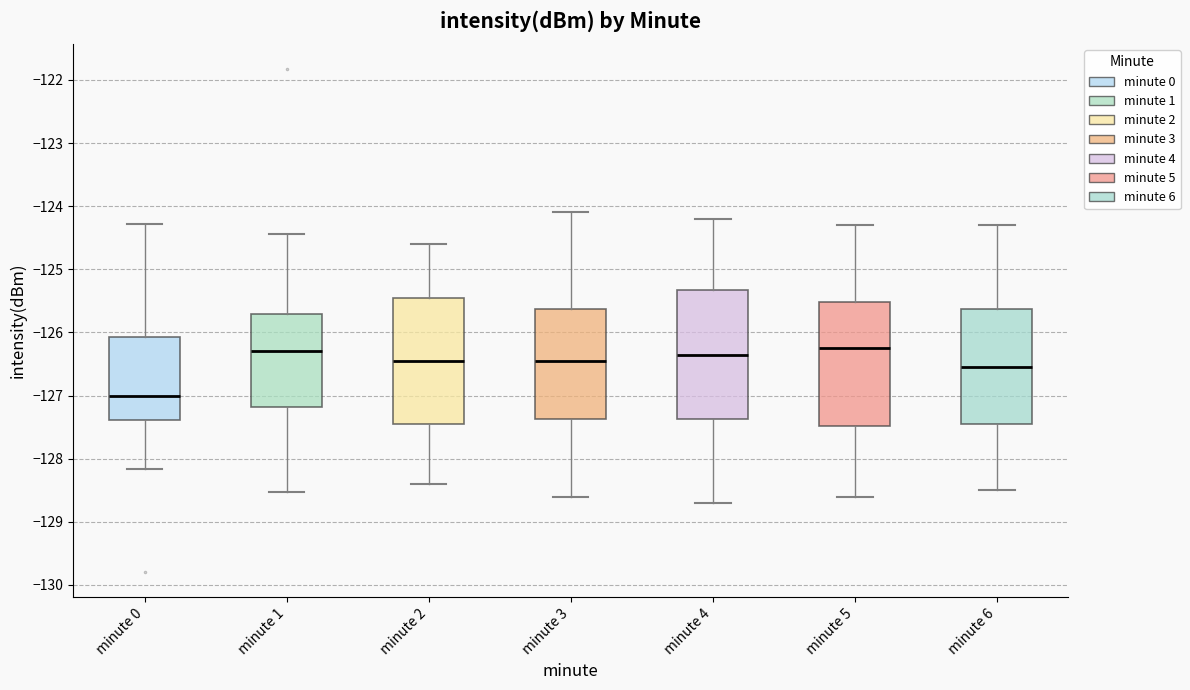

Reading left to right, read every box against the y-axis: the position of its median line, the range the box covers, and the ends of its whiskers. The values are not printed on the chart, so give them approximately, as read against the axis.

minute 0: median -127.0, box -127.4 to -126.1, whiskers -128.2 to -124.3
minute 1: median -126.3, box -127.2 to -125.7, whiskers -128.5 to -124.4
minute 2: median -126.4, box -127.4 to -125.4, whiskers -128.4 to -124.6
minute 3: median -126.4, box -127.4 to -125.6, whiskers -128.6 to -124.1
minute 4: median -126.3, box -127.4 to -125.3, whiskers -128.7 to -124.2
minute 5: median -126.2, box -127.5 to -125.5, whiskers -128.6 to -124.3
minute 6: median -126.5, box -127.4 to -125.6, whiskers -128.5 to -124.3